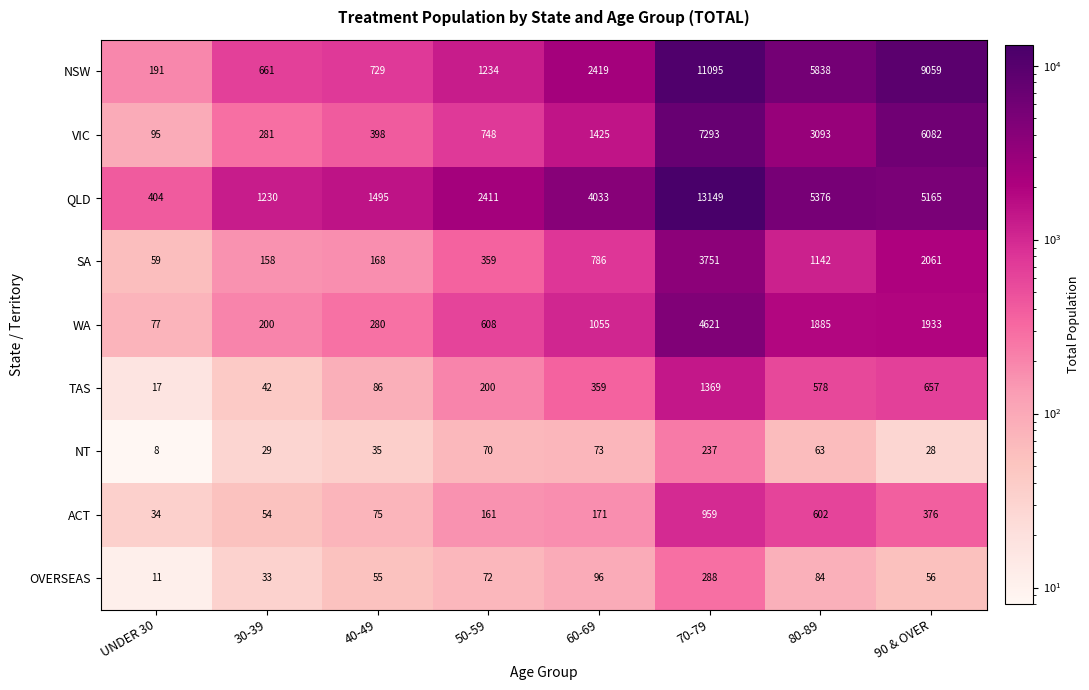

Is it true that QLD equals 5165 at 90 & OVER?

True